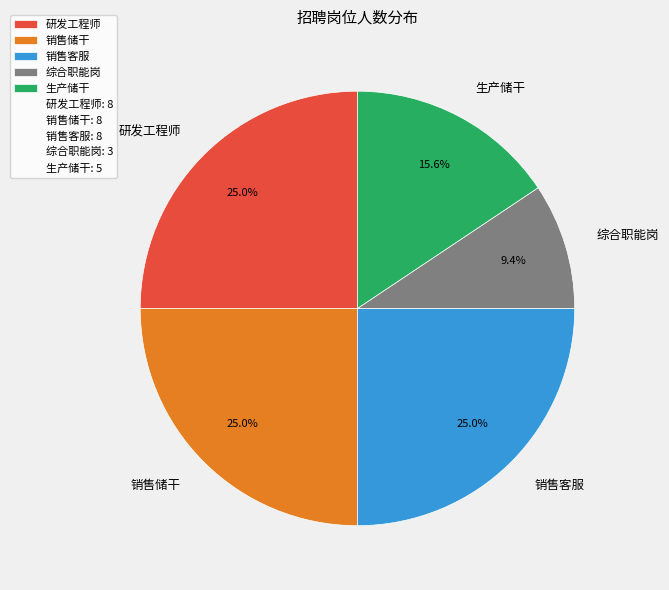

True or false: 销售客服 accounts for 33% of the total.

False